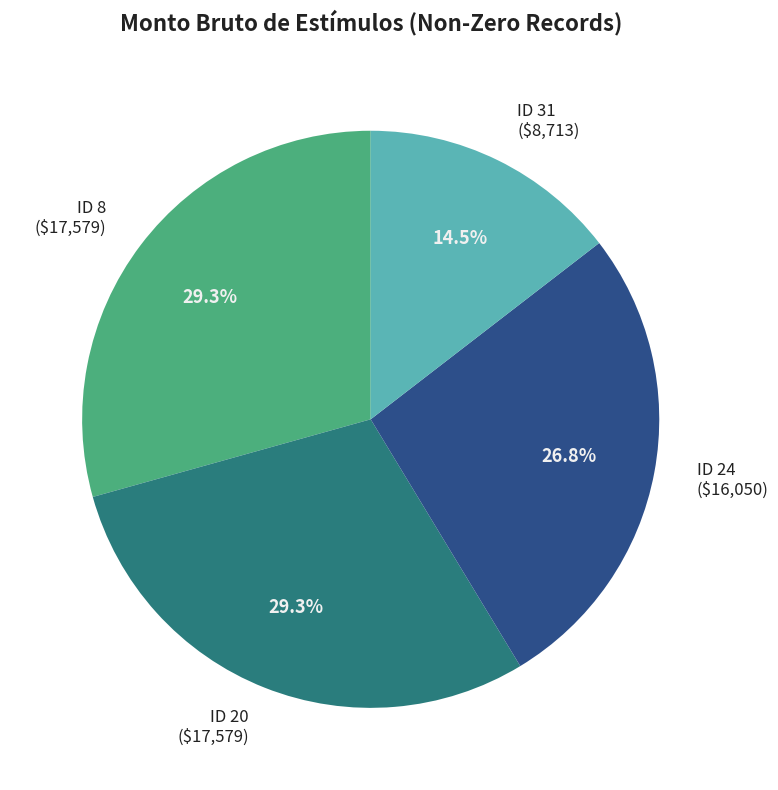

How much of the chart is everything except ID 8 ($17,579)?

70.7%